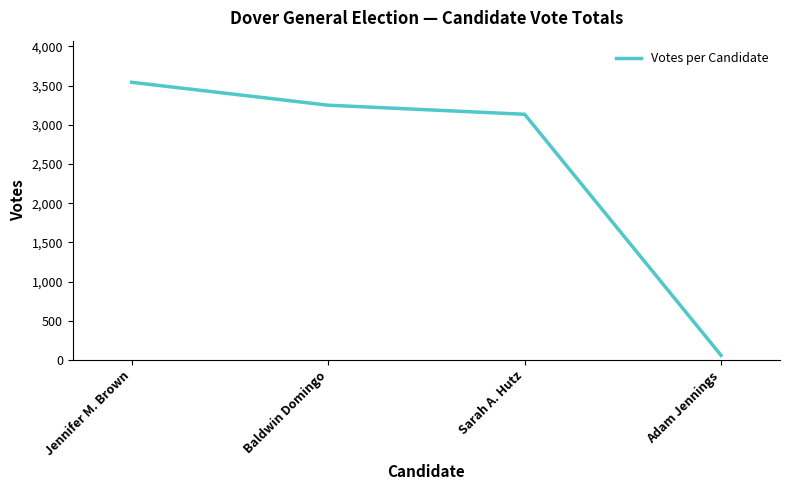

True or false: there are more than 2 points higher than both neighbors.

False